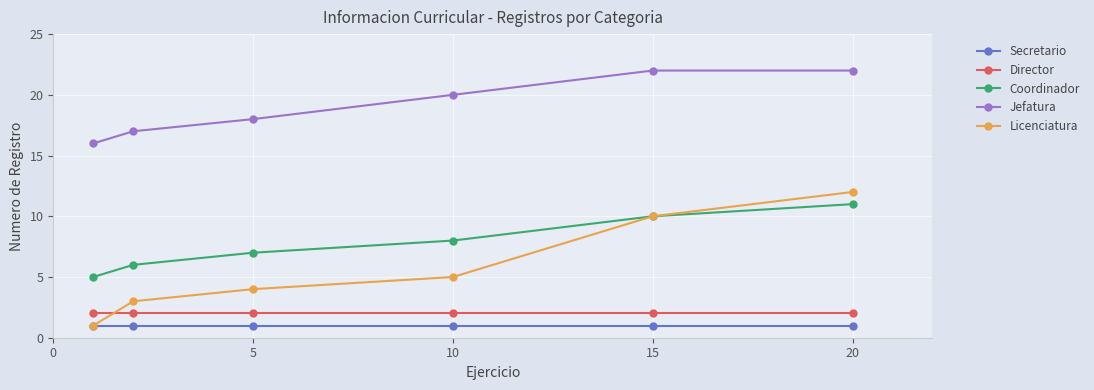

True or false: Secretario has more than 2 interior local peaks.

False